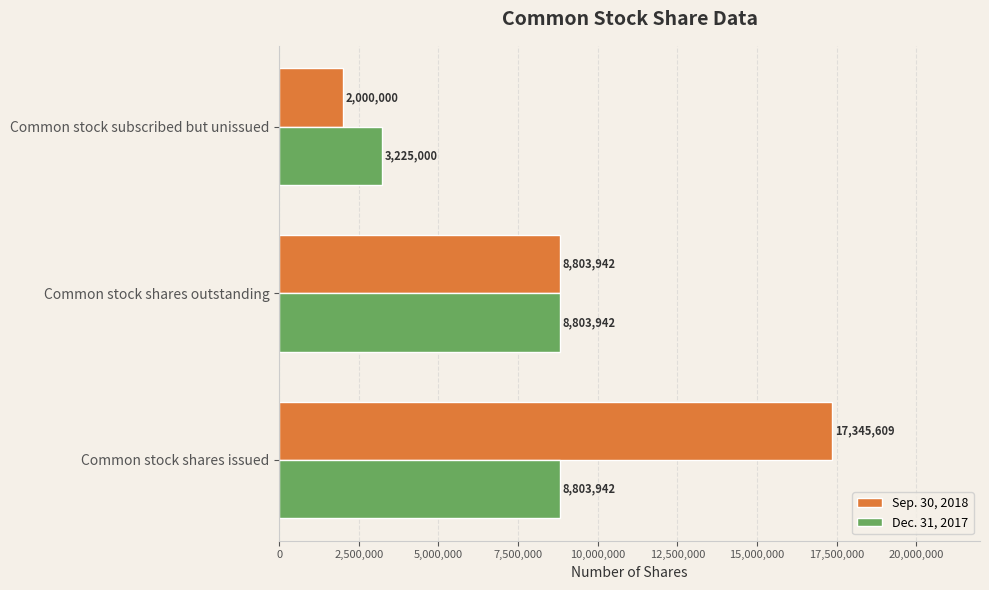

Rank the series by their average value, from lowest to highest.

Dec. 31, 2017, Sep. 30, 2018